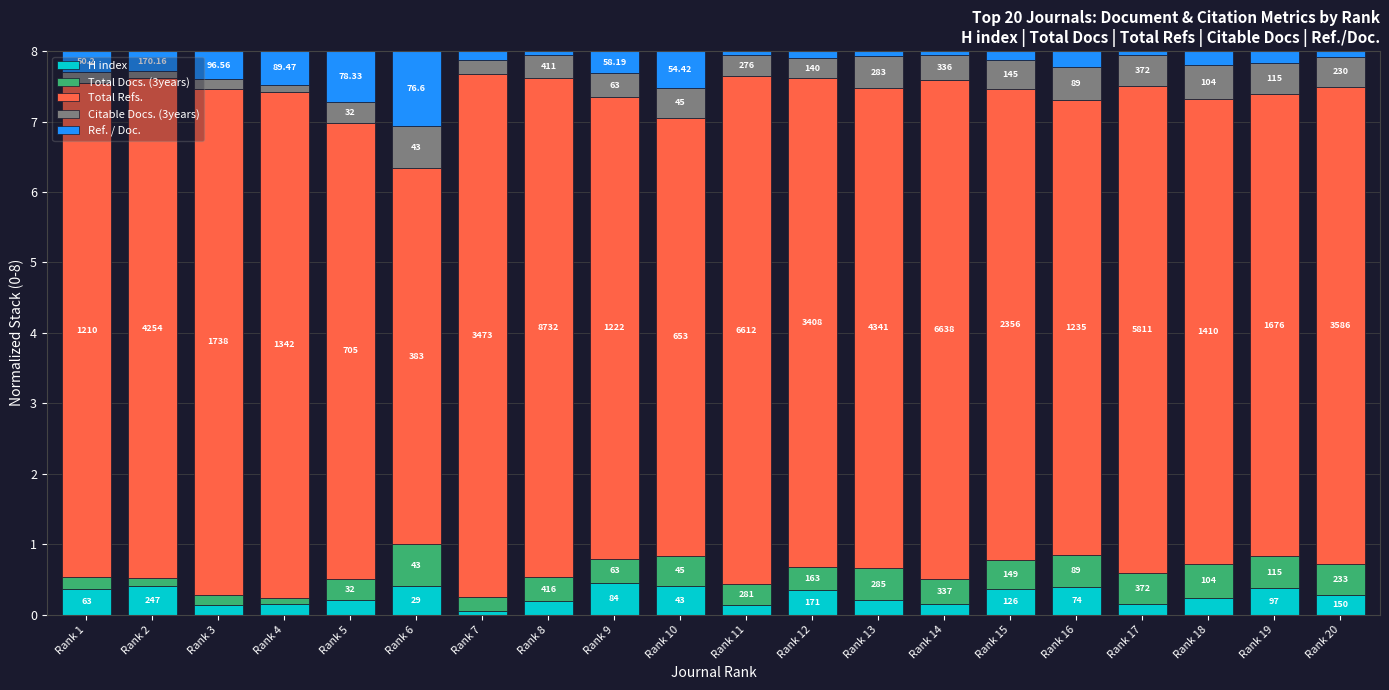

Are the bars horizontal?

No